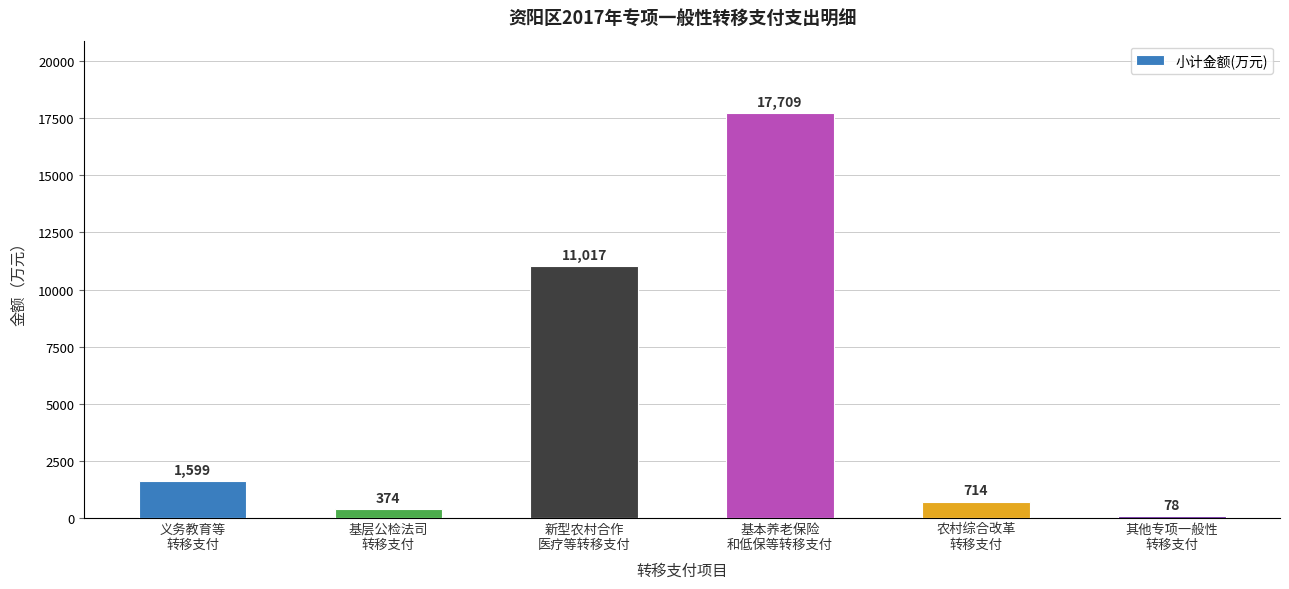

Does the chart contain stacked bars?

No